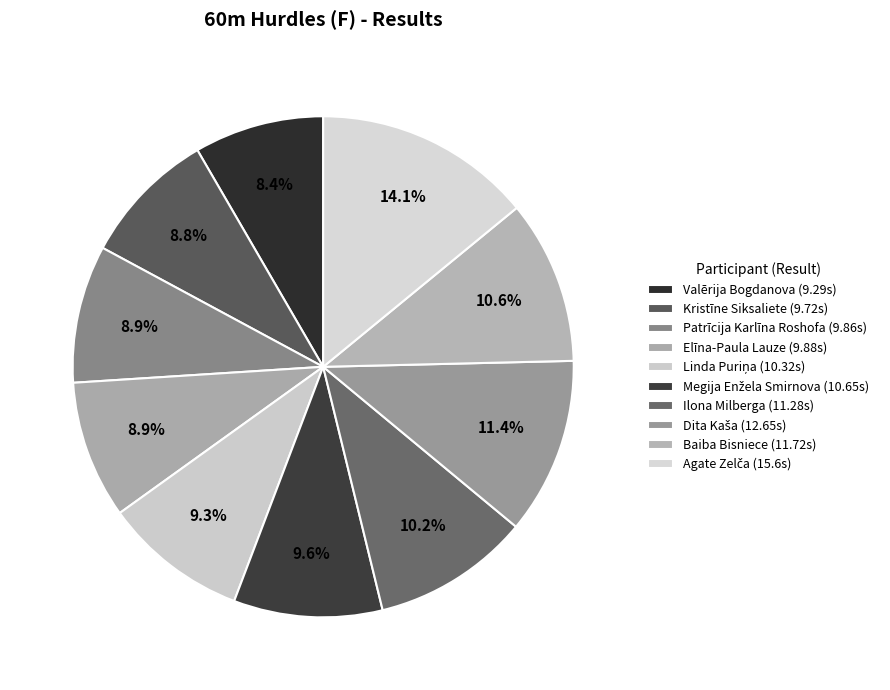

To the nearest percent, what is the average slice percentage?

10%